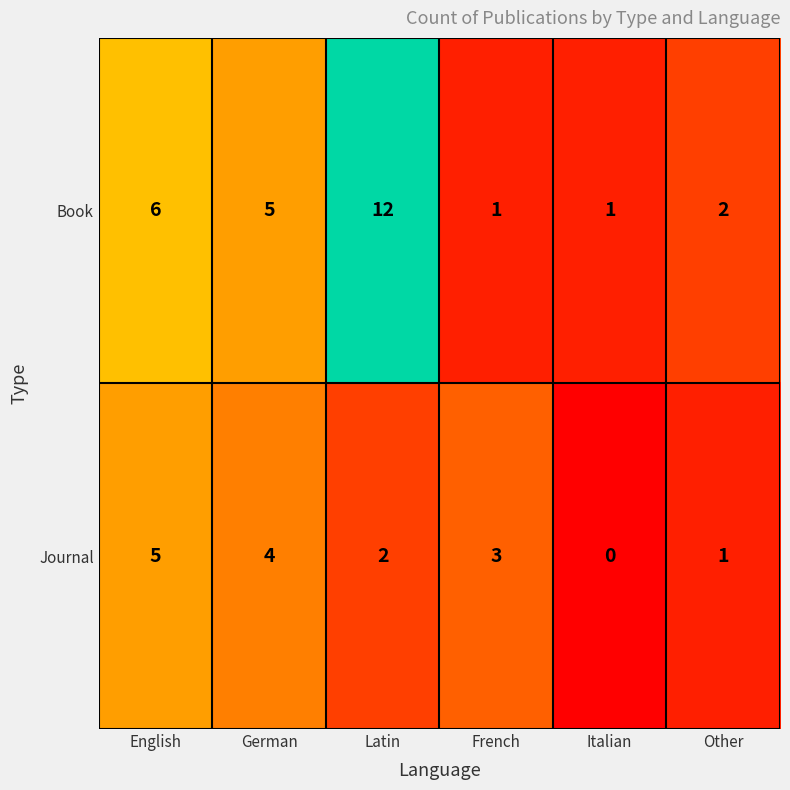

At which category is the sum across all series the highest?

Latin